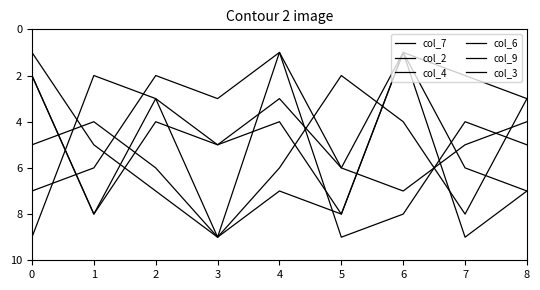

Does the chart display data point markers on the line(s)?

No